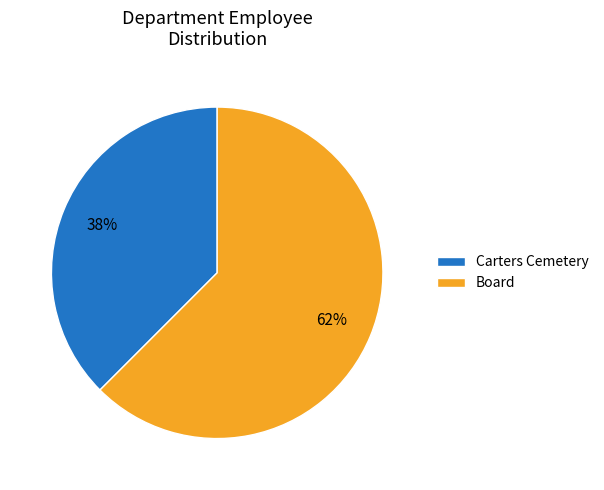

Is the sum of Carters Cemetery and Board greater than half?

Yes